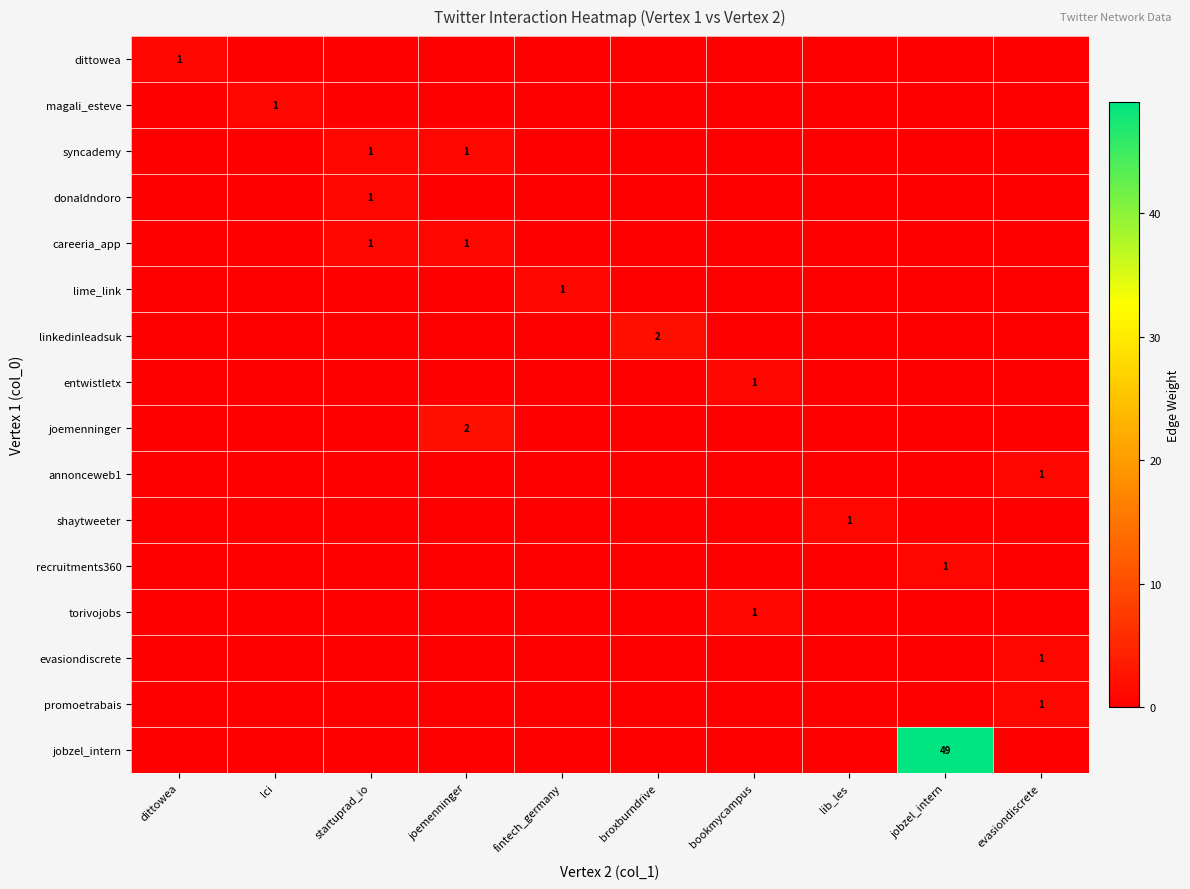

The linkedinleadsuk series shows 2 at broxburndrive. True or false?

True